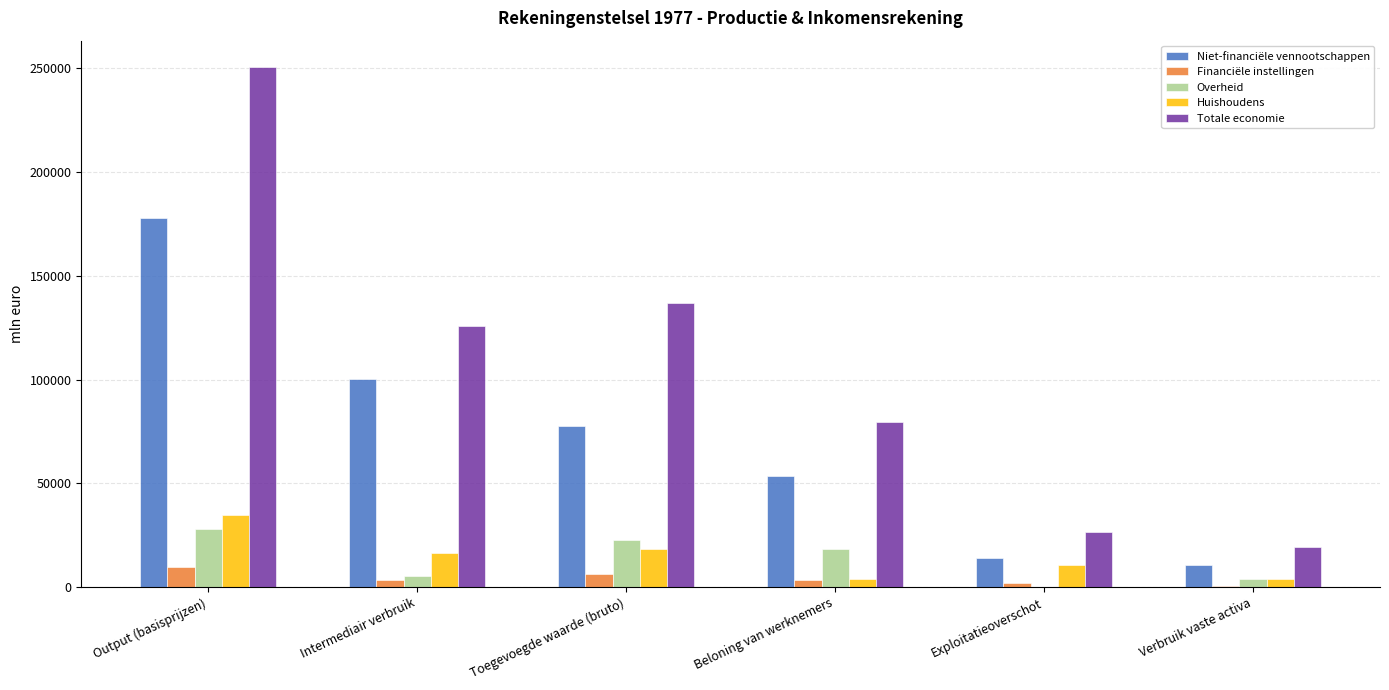

At which label is Niet-financiële vennootschappen closest to 94126?

Intermediair verbruik